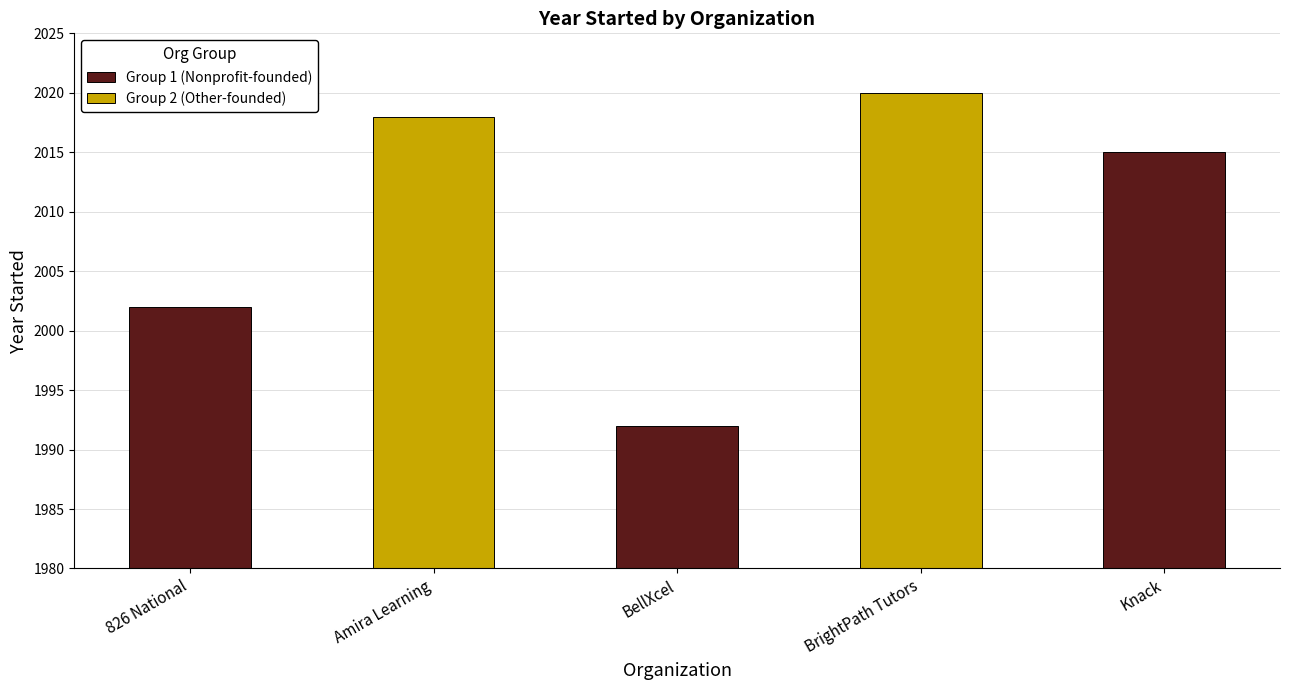

What is the value of the 5th bar from the left?

2015